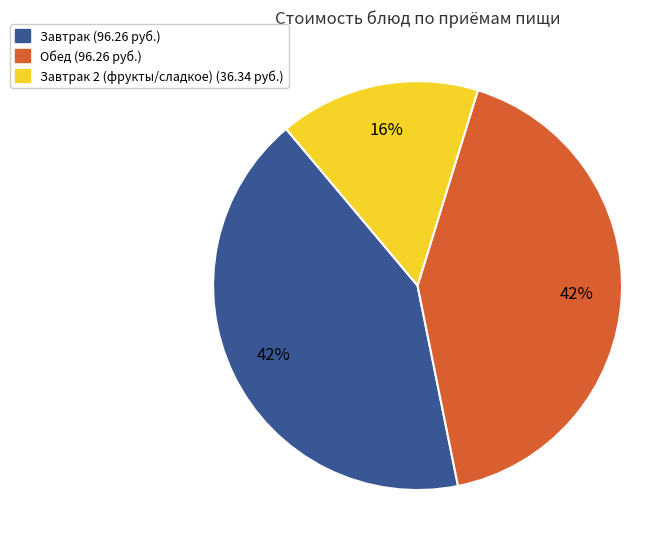

Is there a majority slice in this chart?

No